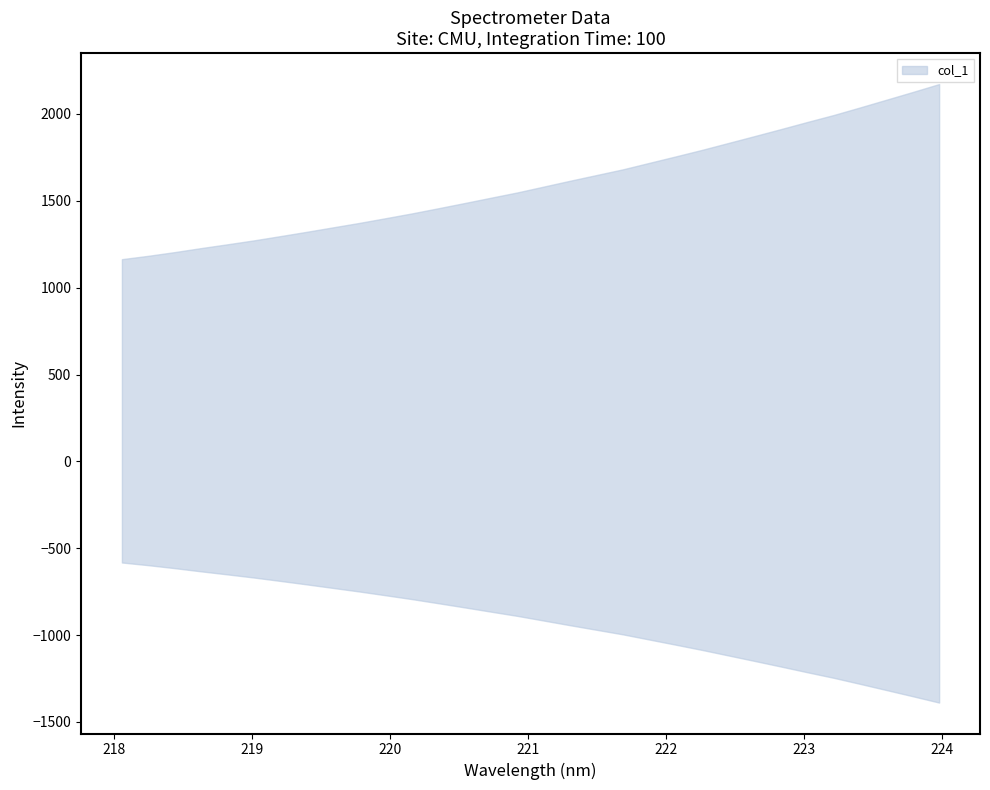

What is the average value?

1601.6